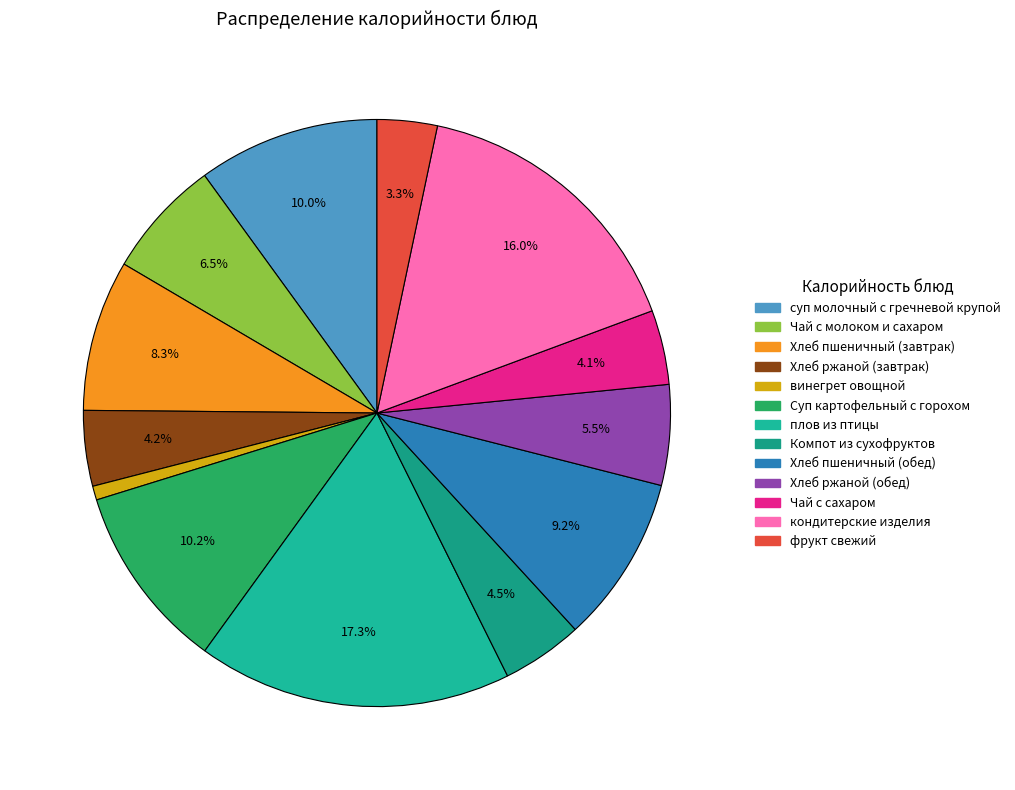

Is there any slice that represents more than half of the pie?

No